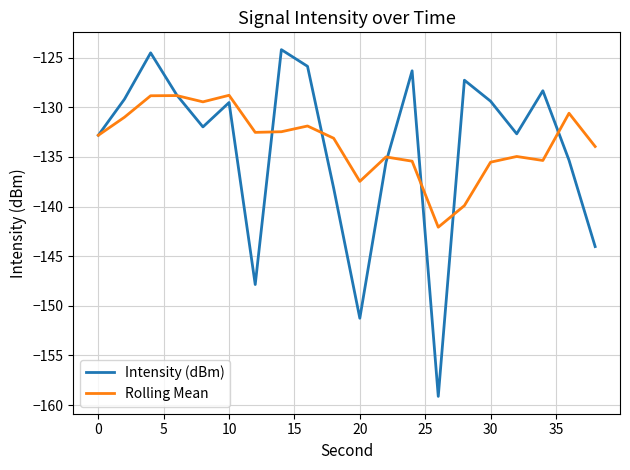

What is the minimum value for Intensity (dBm)?

-159.1